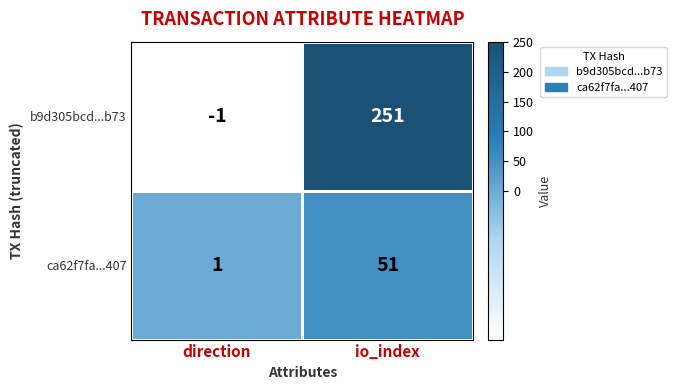

What is the difference between the highest and lowest values at io_index?

200